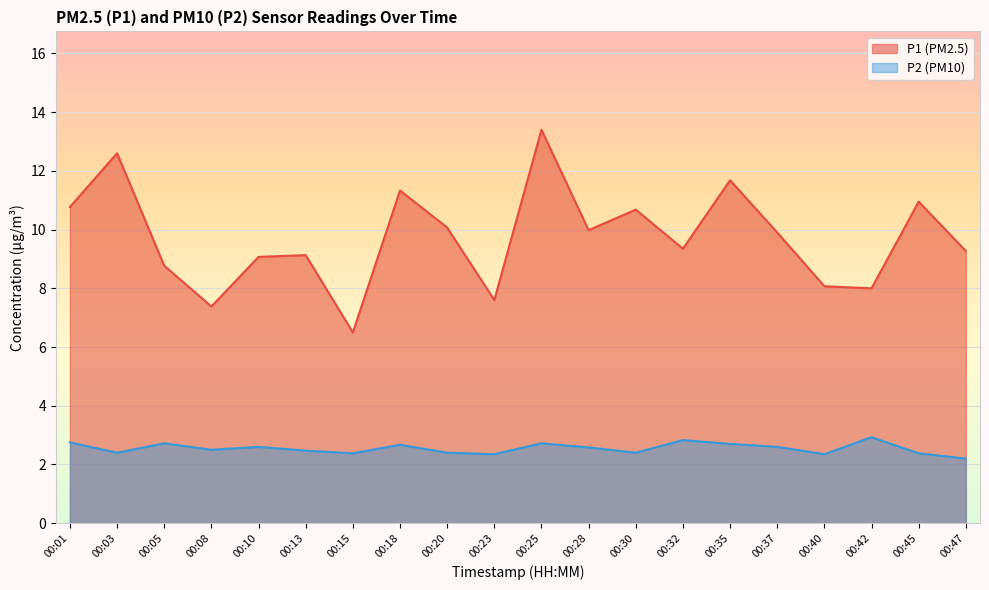

Which series has the largest total across all categories?

P1 (PM2.5)